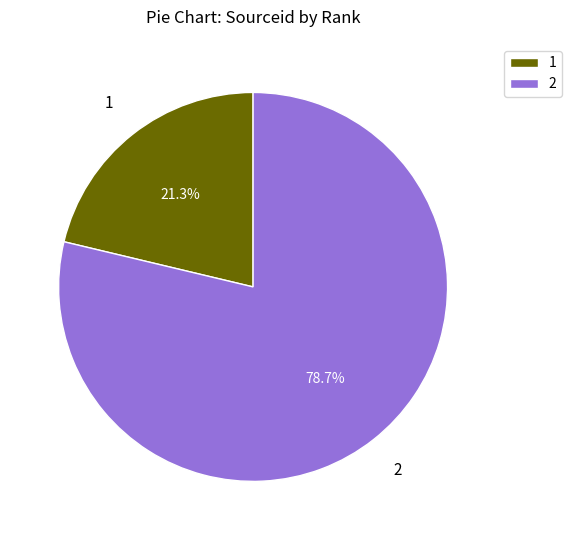

How many slices are in this pie chart?

2